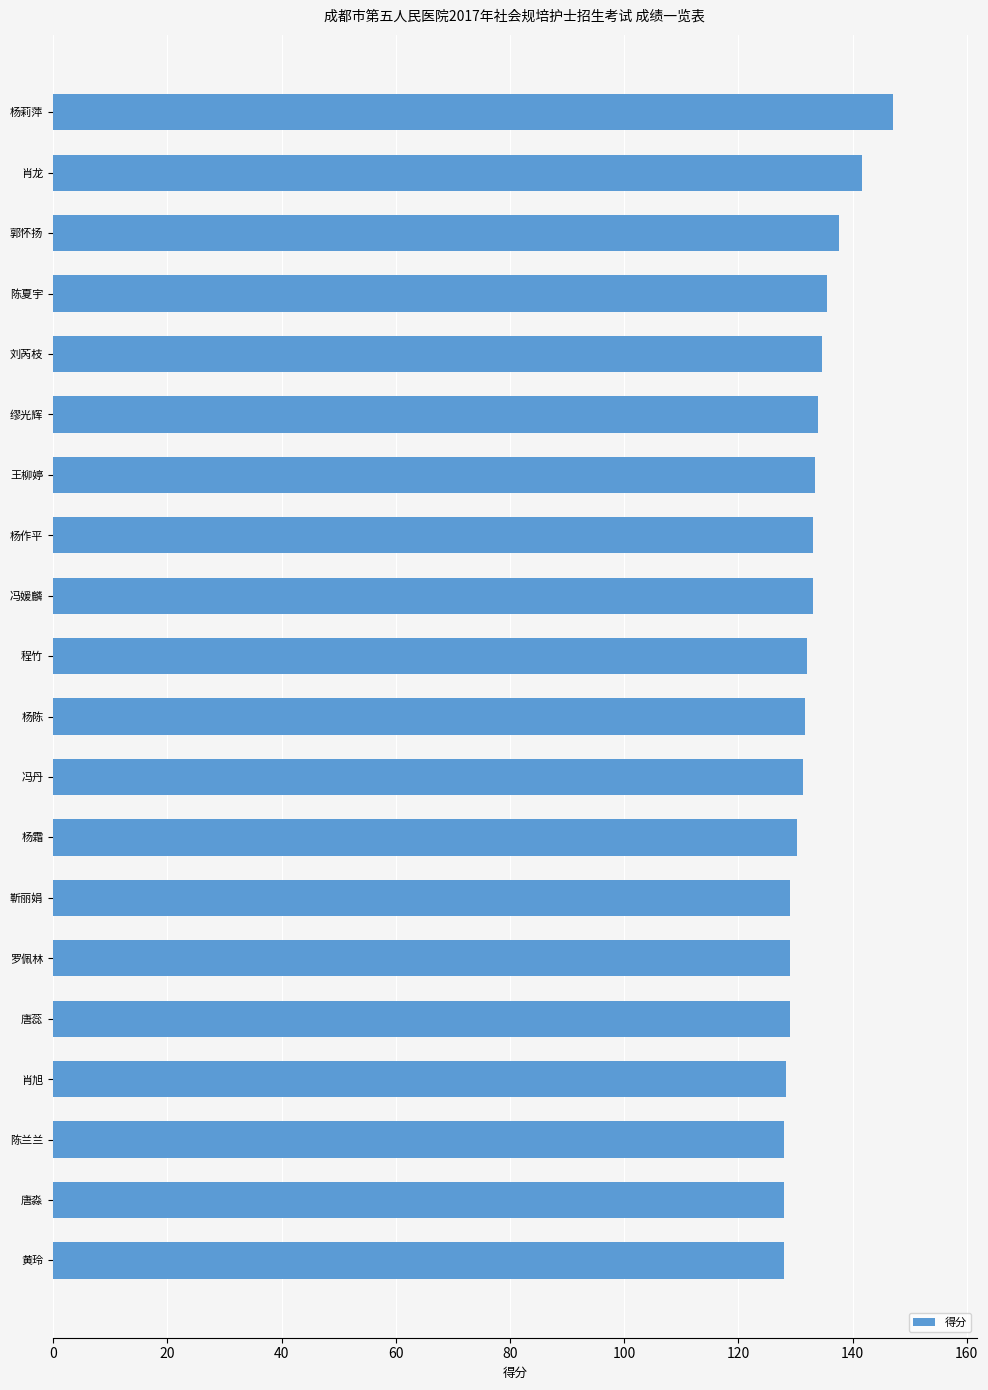

How many series are shown in this chart?

1